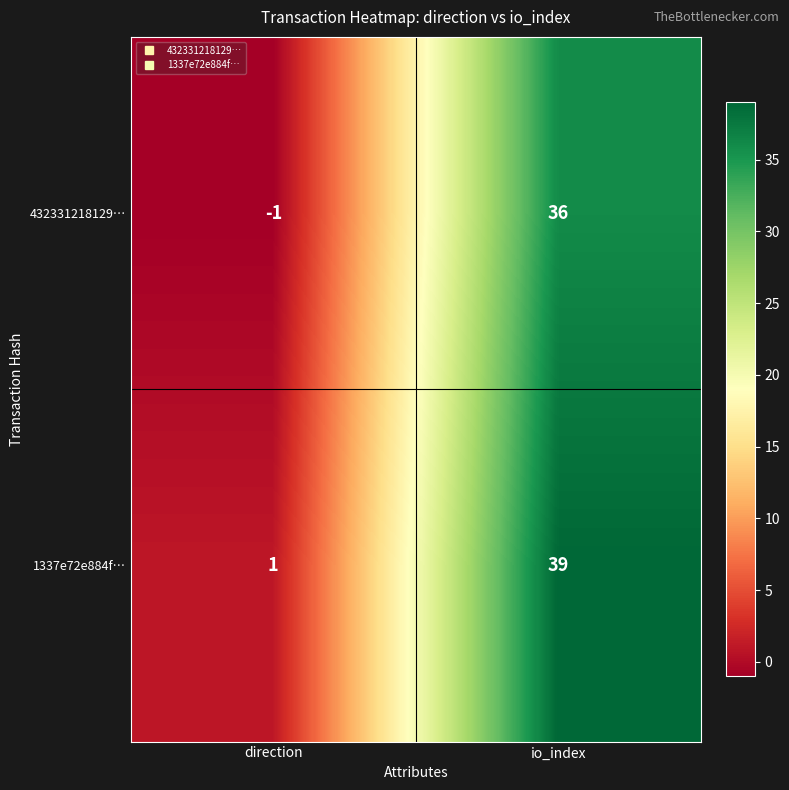

Between direction and io_index, which series saw the biggest shift?

1337e72e884f…